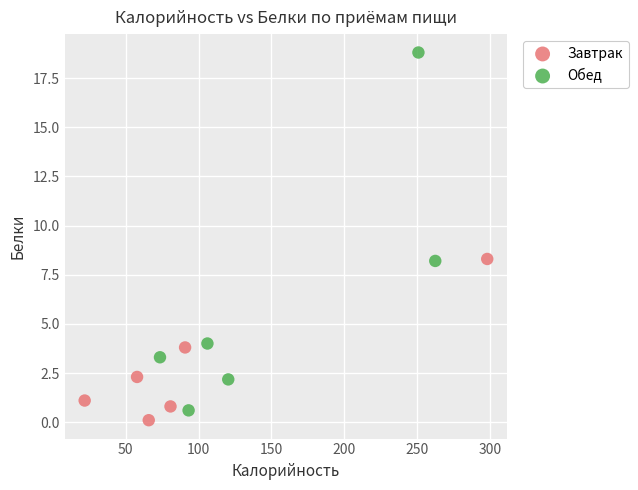

Which series reaches the minimum Y coordinate?

Завтрак